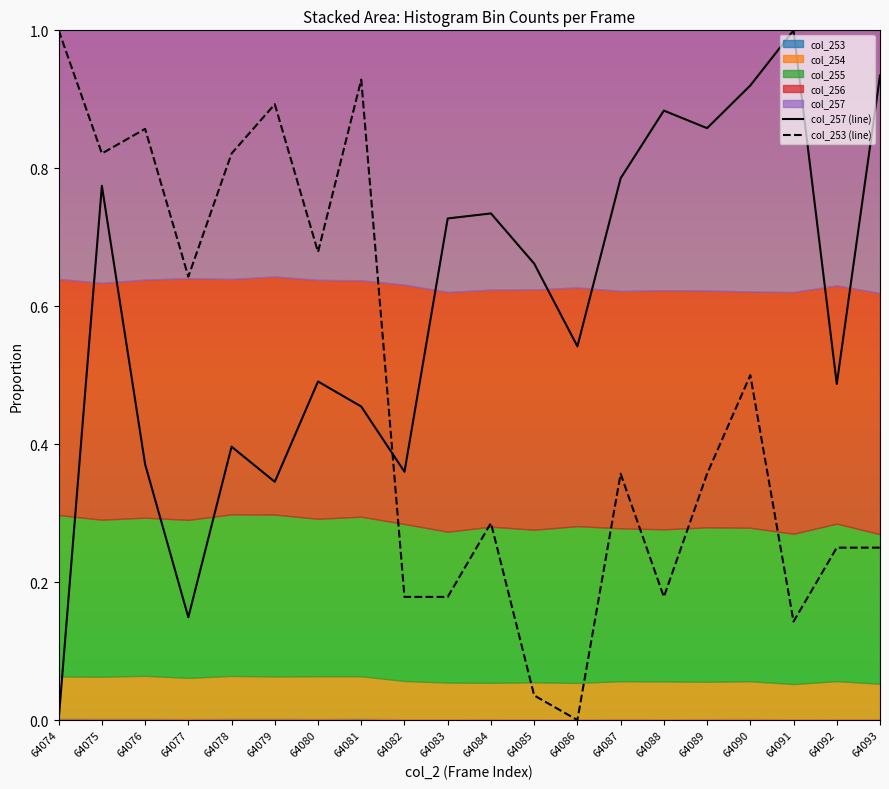

How many intersections are there between col_257 (line) and col_253 (line)?

1